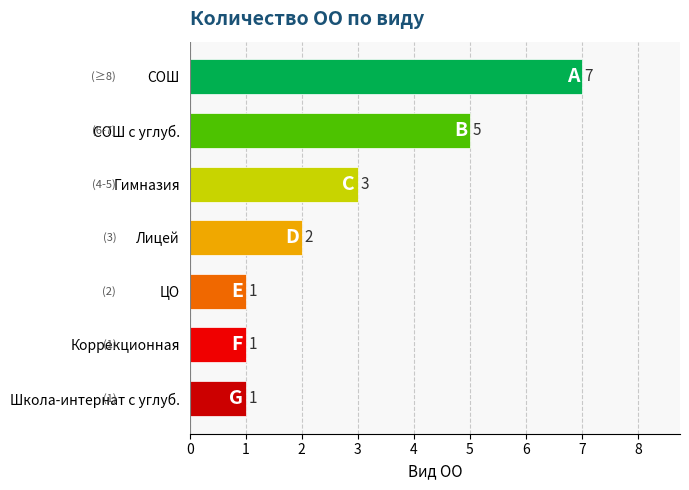

What is the difference between the second highest and second lowest values?

4